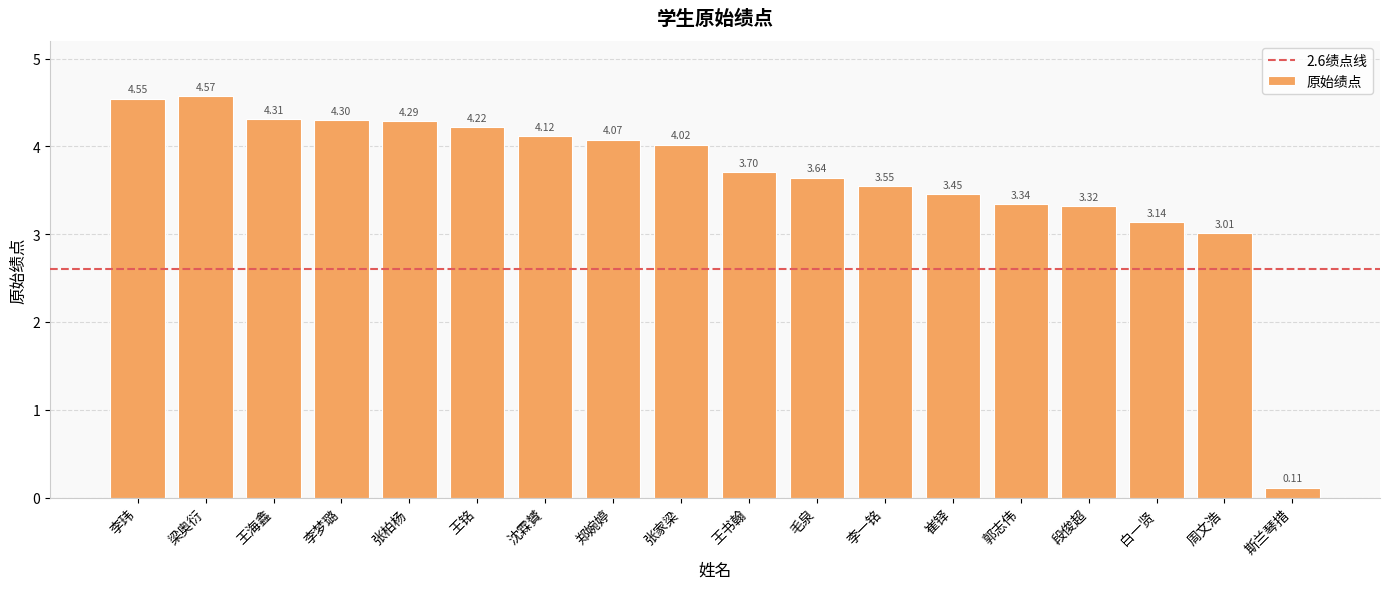

How many bars are there in total?

18